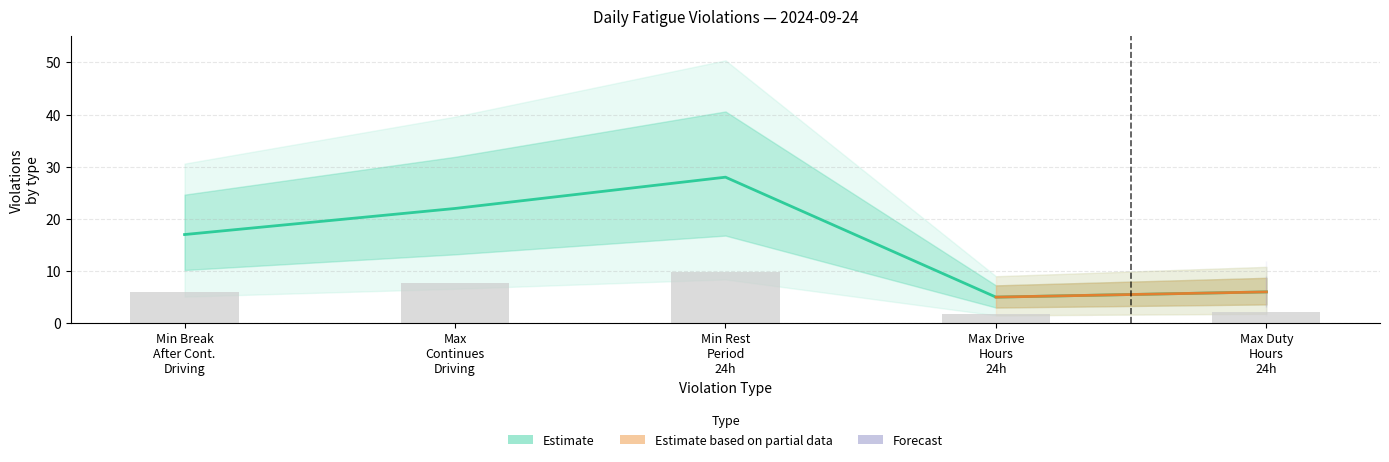

How many data points does each series have?

5